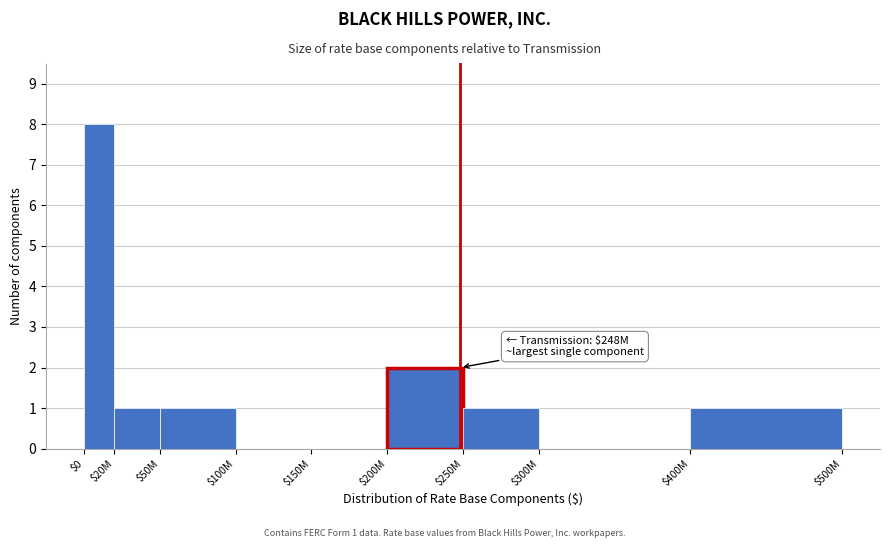

What is the maximum value shown in the chart?

8